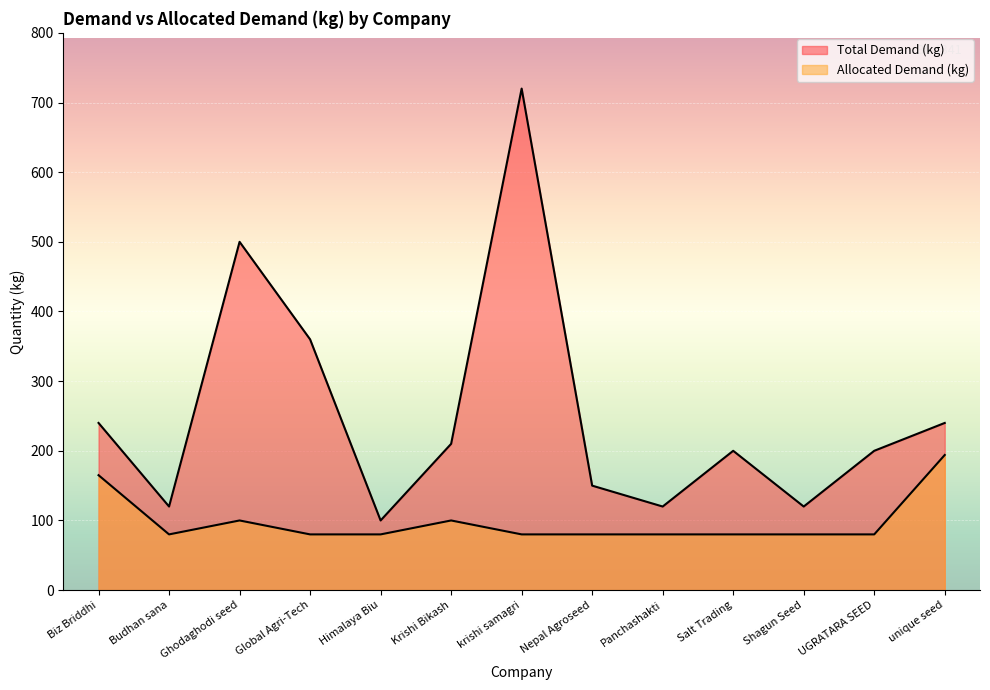

What is the value of the Total Demand (kg) point at the 10th from the left?

200